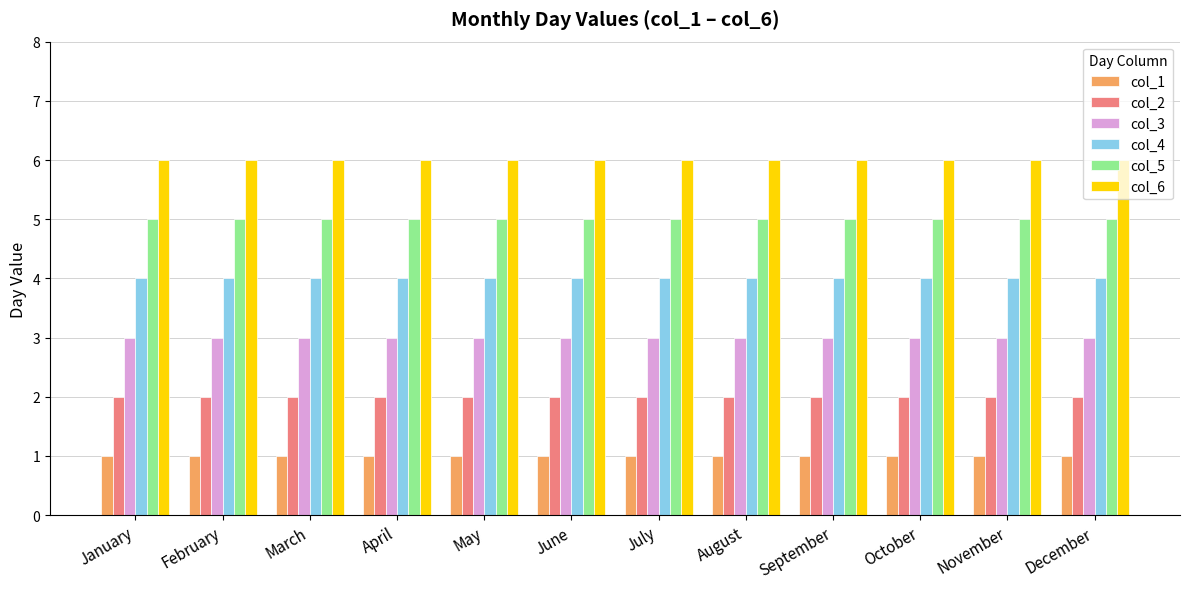

What is the greatest value displayed?

6